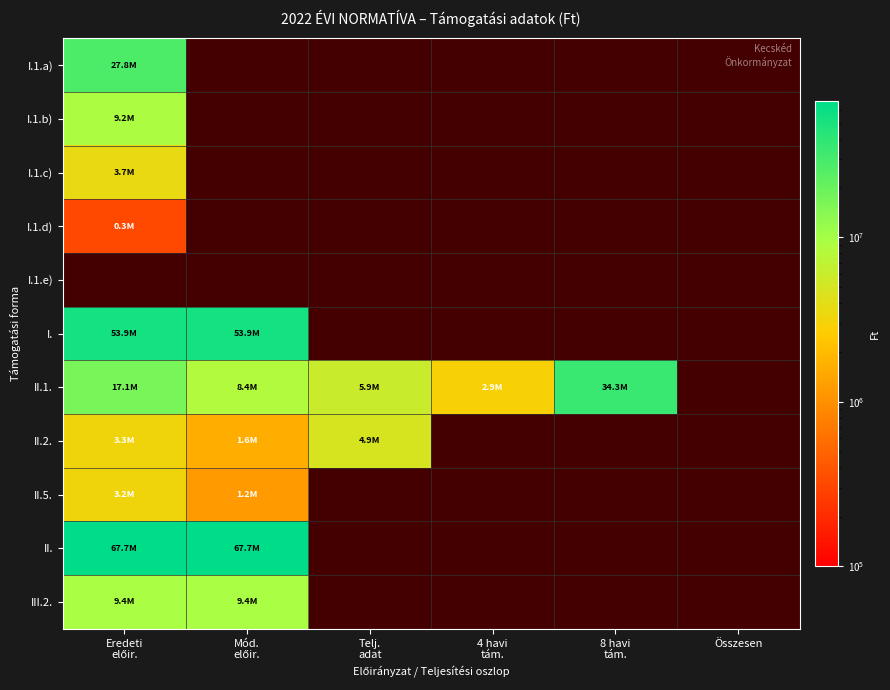

List the series in order of their peak value, highest first.

I.1.e), II., I., II.1., I.1.a), III.2., I.1.b), II.2., I.1.c), II.5., I.1.d)